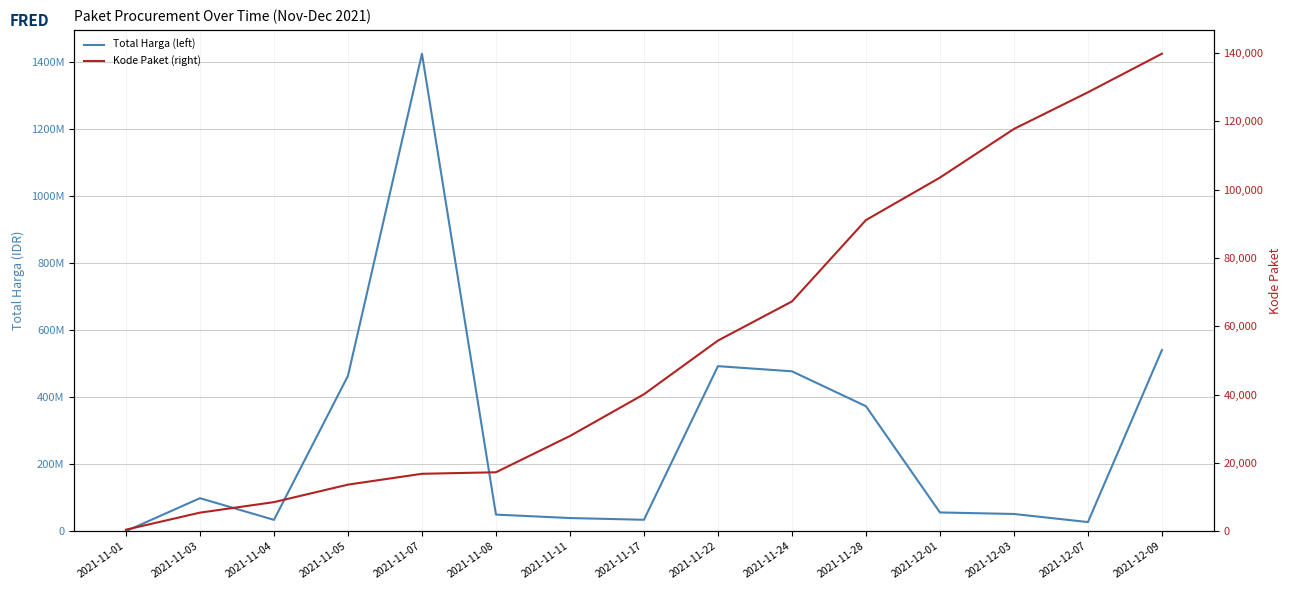

What is the difference between the Kode Paket (right) values at 2021-11-17 and 2021-12-03?

77671